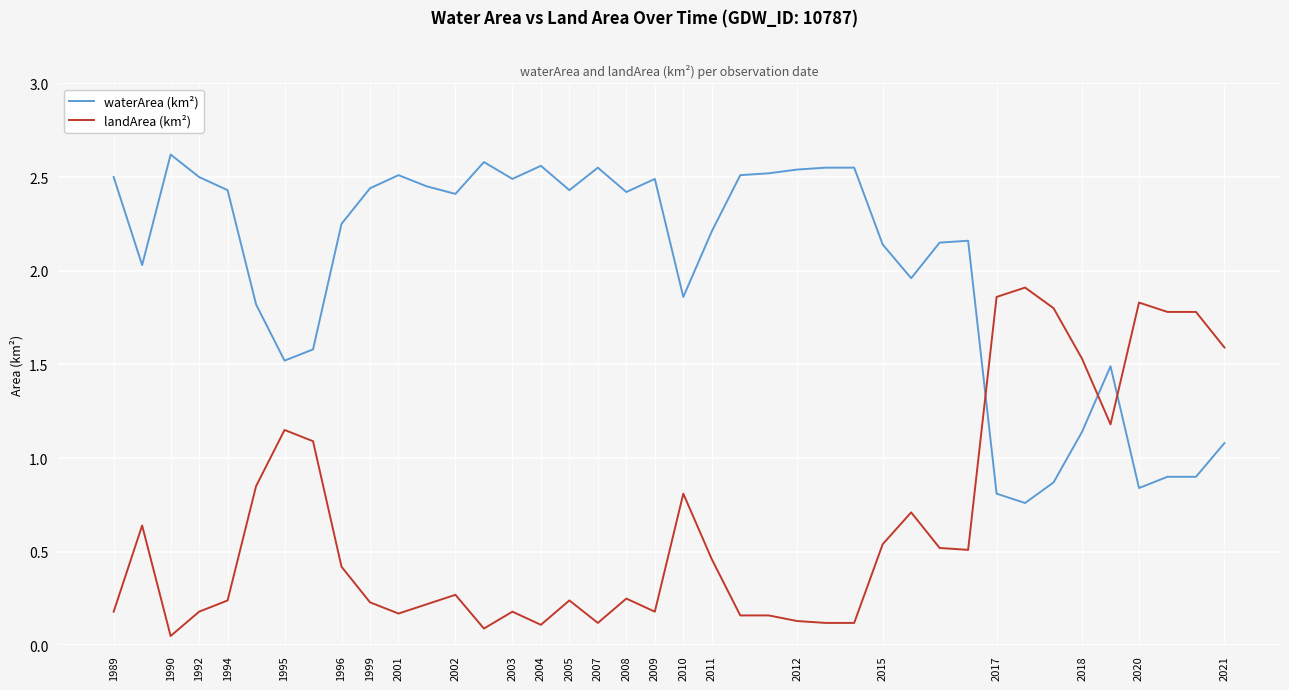

Which series ends up on top after the final intersection of waterArea (km²) and landArea (km²)?

landArea (km²)